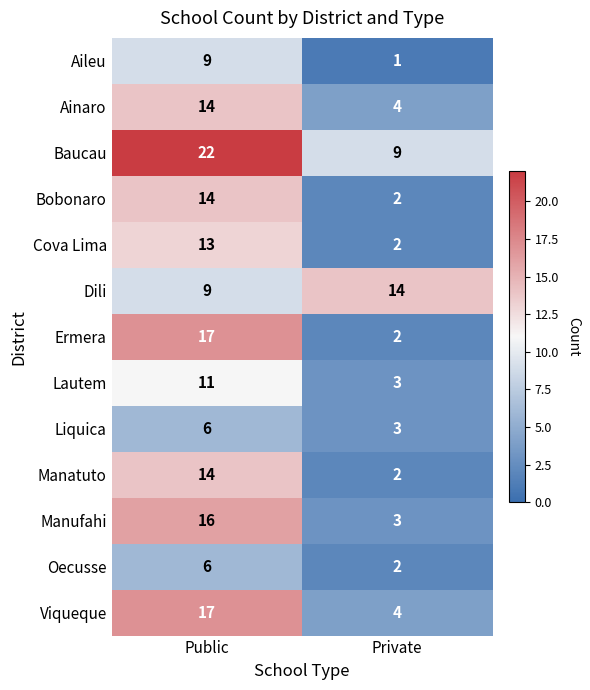

What is the difference between the highest and lowest values at Private?

13